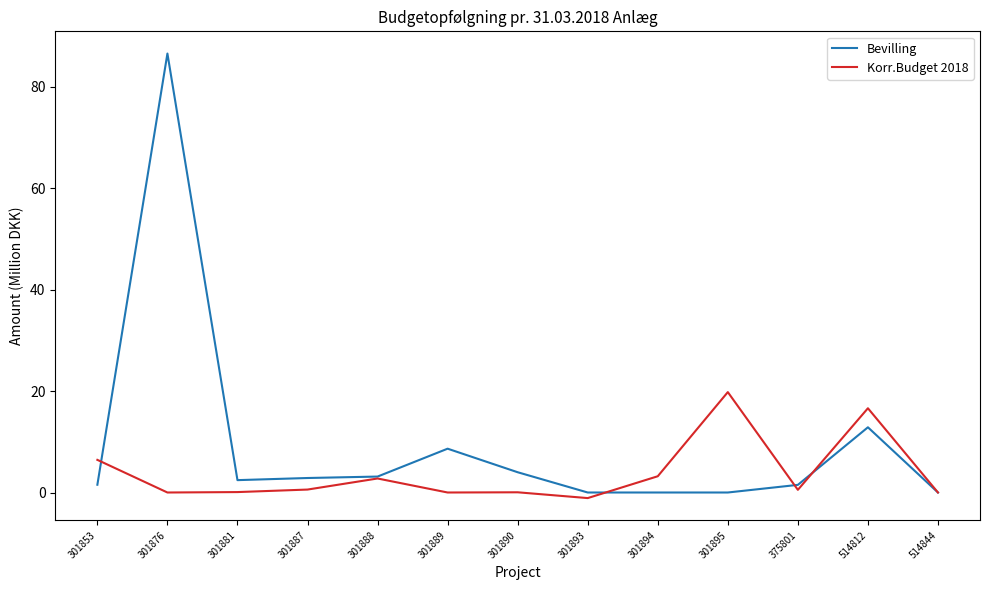

What is the smallest value displayed?

-1.1